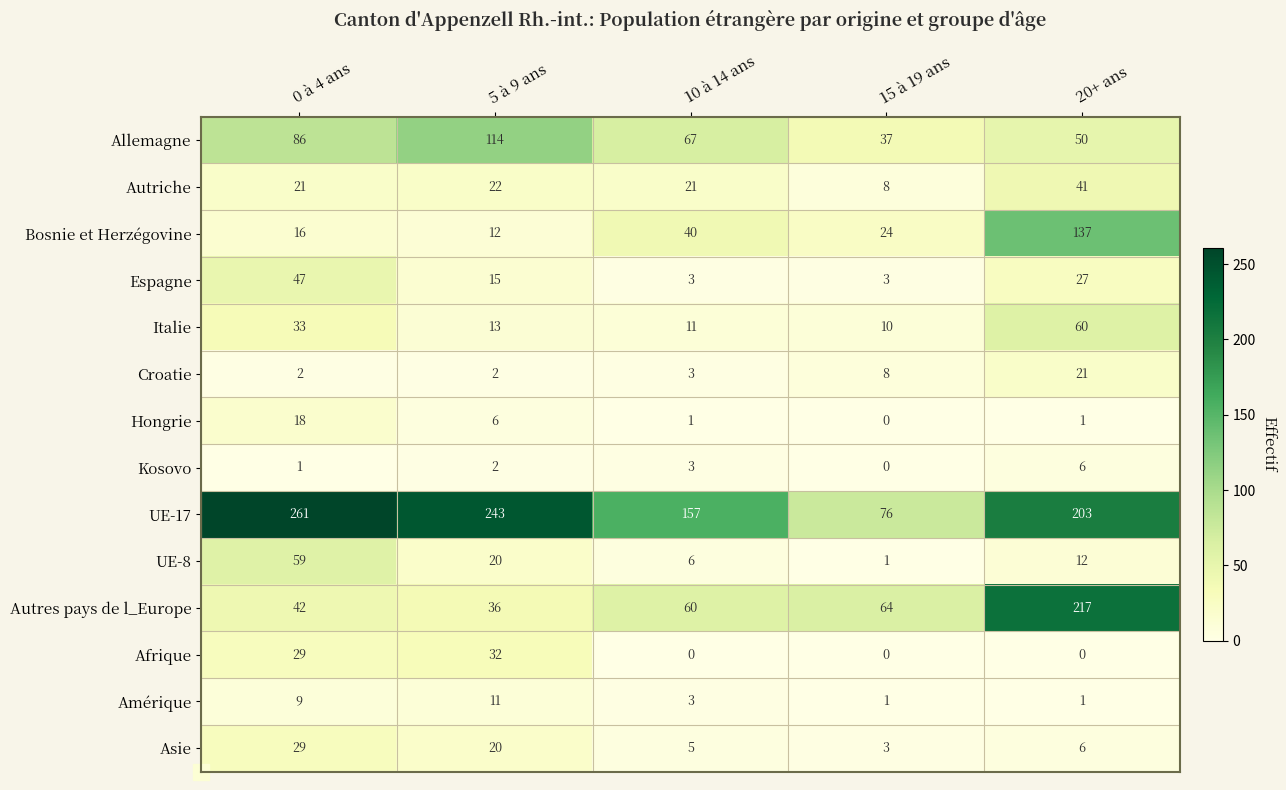

What is the maximum value shown in the chart?

261